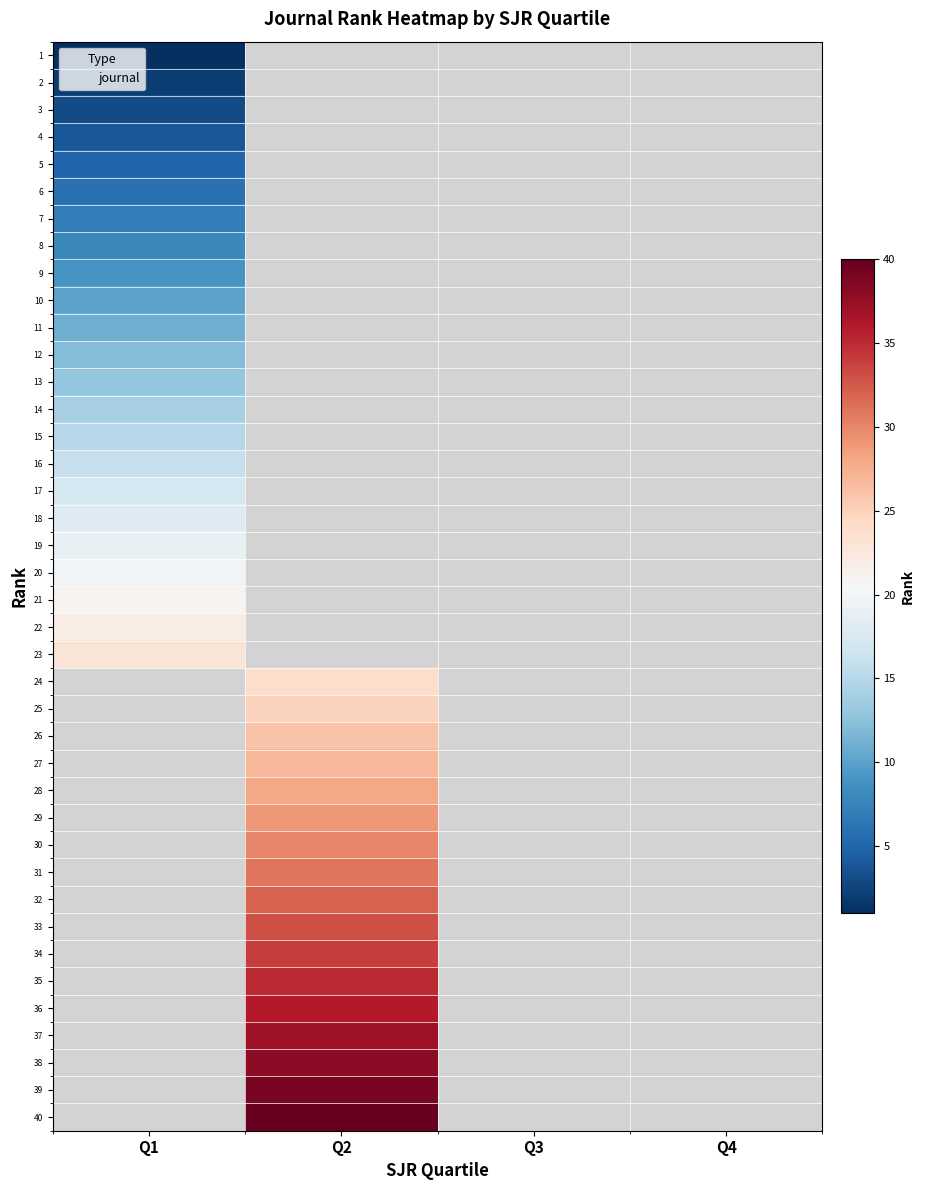

List the series in order of their peak value, lowest first.

1, 2, 3, 4, 5, 6, 7, 8, 9, 10, 11, 12, 13, 14, 15, 16, 17, 18, 19, 20, 21, 22, 23, 24, 25, 26, 27, 28, 29, 30, 31, 32, 33, 34, 35, 36, 37, 38, 39, 40